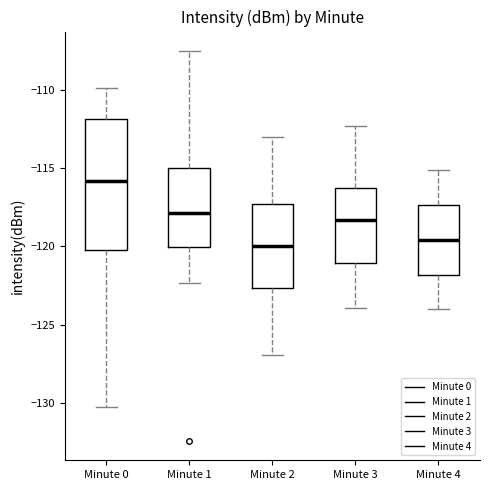

Which box is the tallest, from its lower edge to its upper edge?

Minute 0